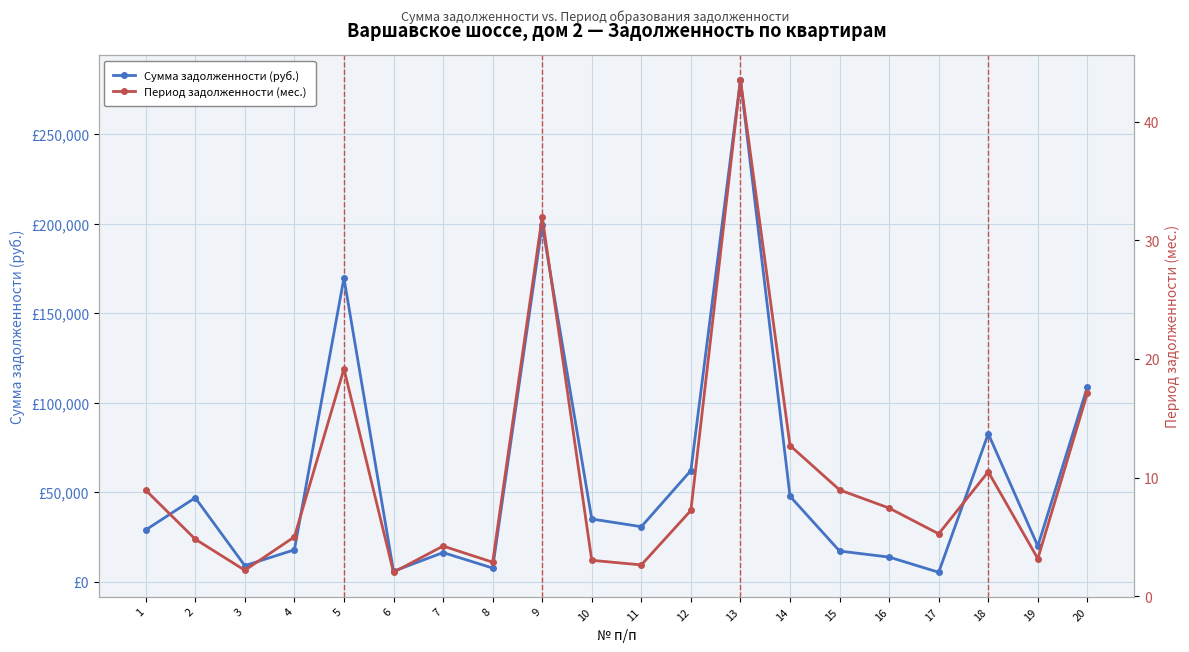

What is the minimum value shown in the chart?

2.0